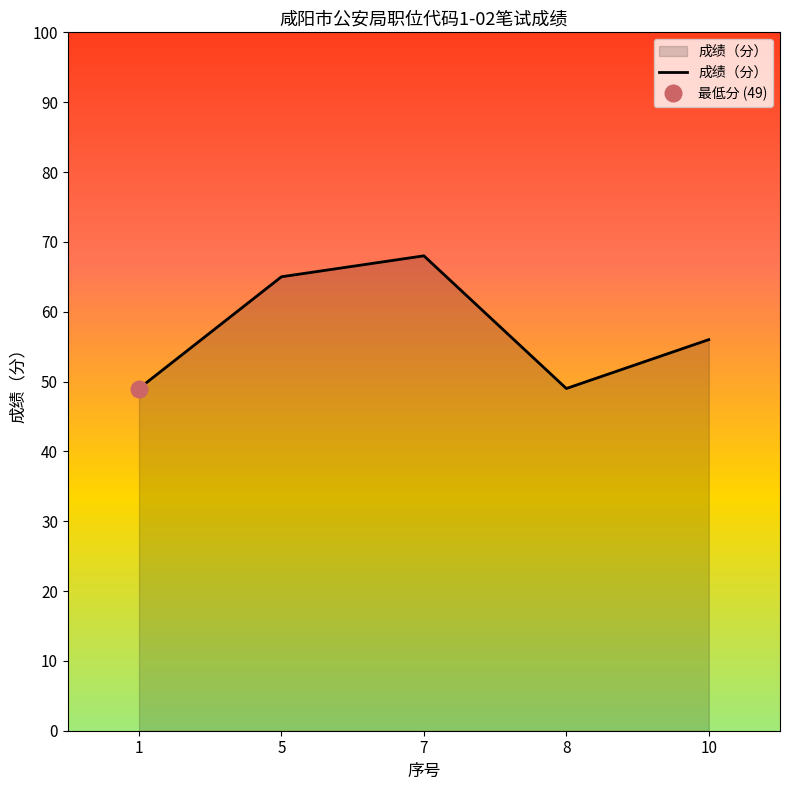

How many categories are shown in the chart?

5